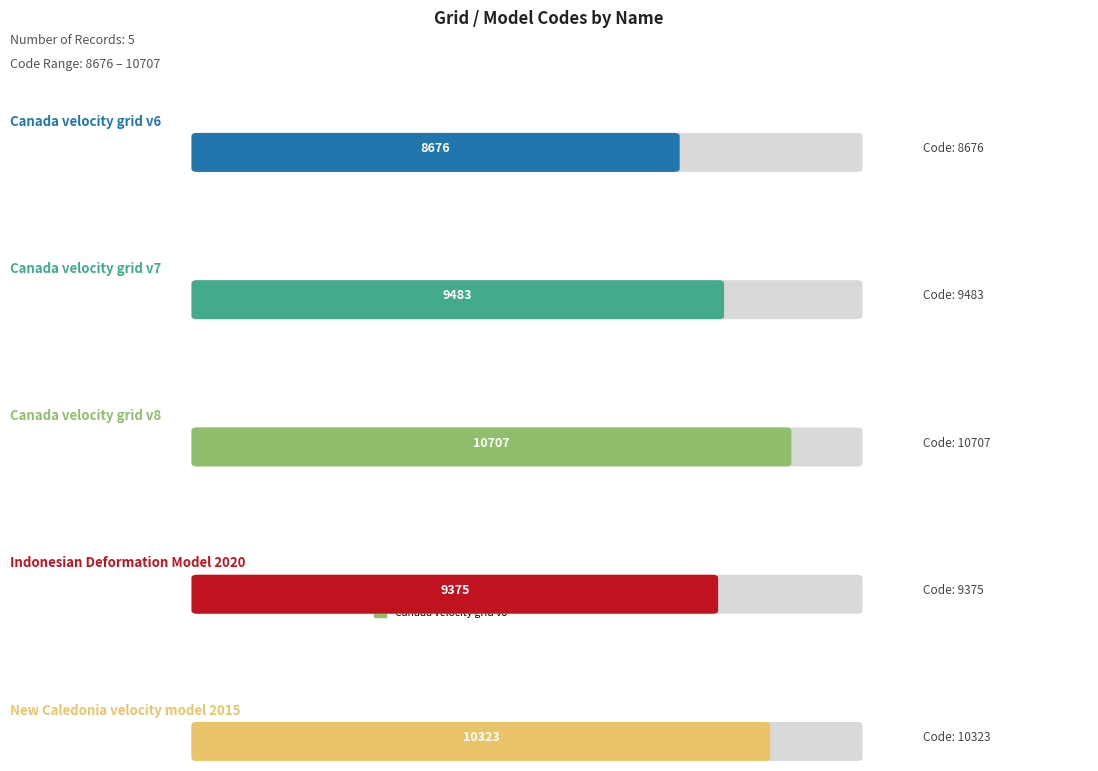

What is the minimum value shown in the chart?

8676